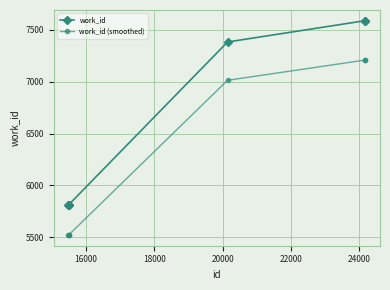

Which series has the largest total across all categories?

work_id